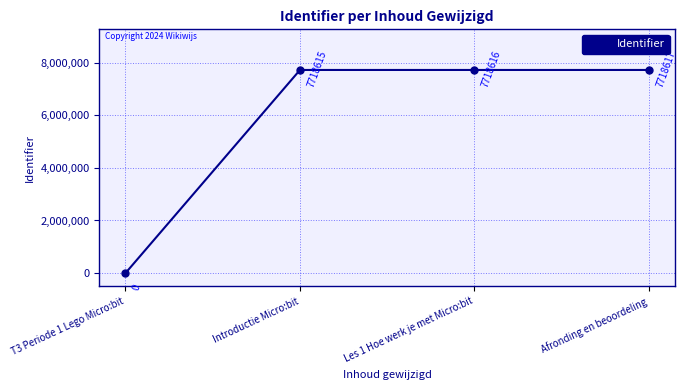

True or false: the data has more than 1 interior local peaks.

False